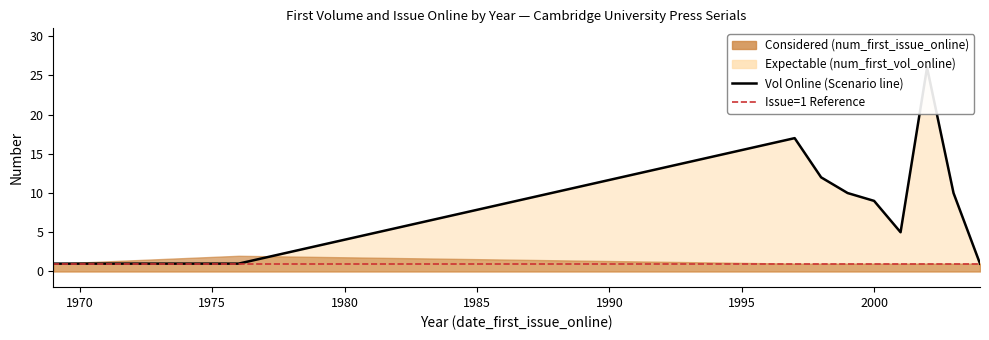

Read the value at 2000, to the nearest 5.

10